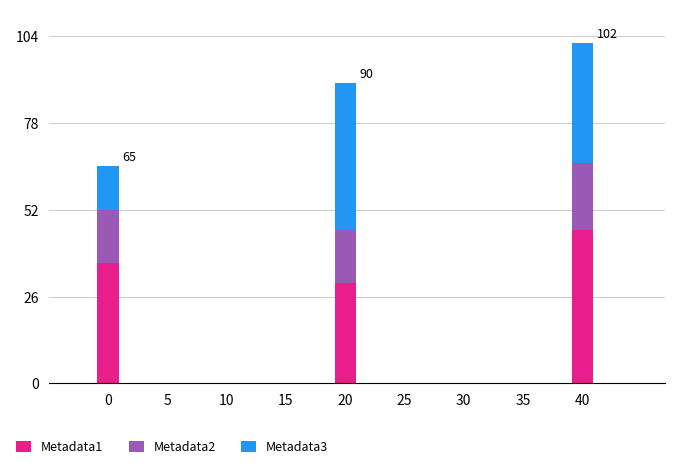

Are the bars grouped side by side (vs. stacked)?

No